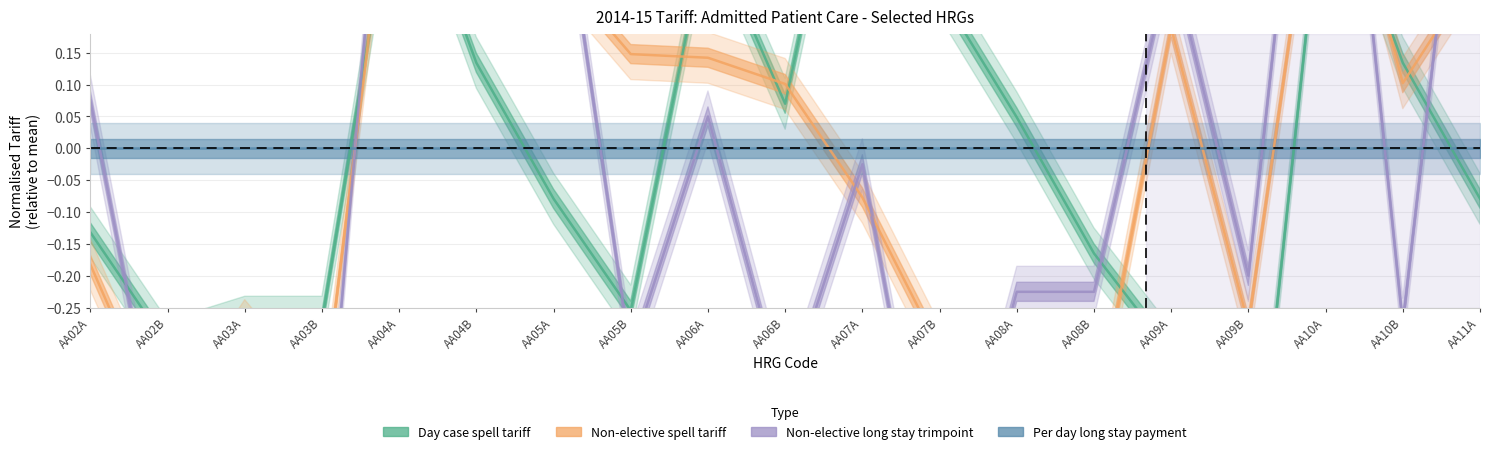

The Per day long stay payment series shows 0.0 at AA05A. True or false?

True